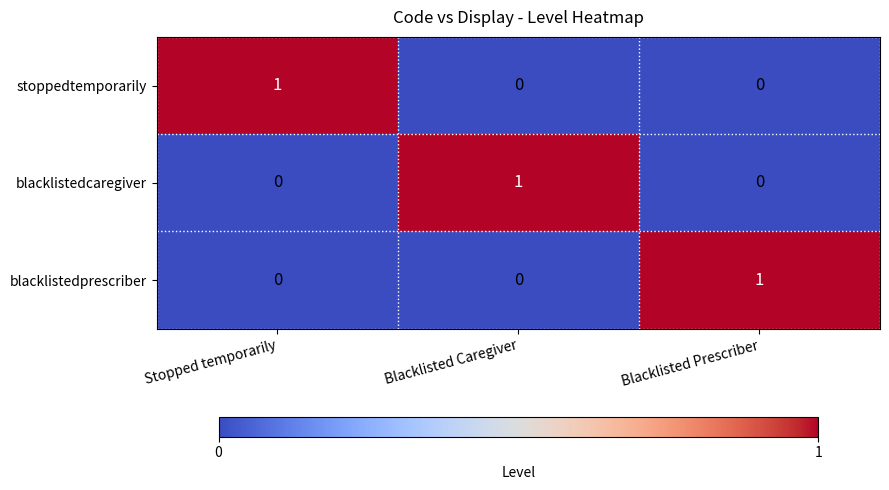

Count the number of data series in this chart.

3